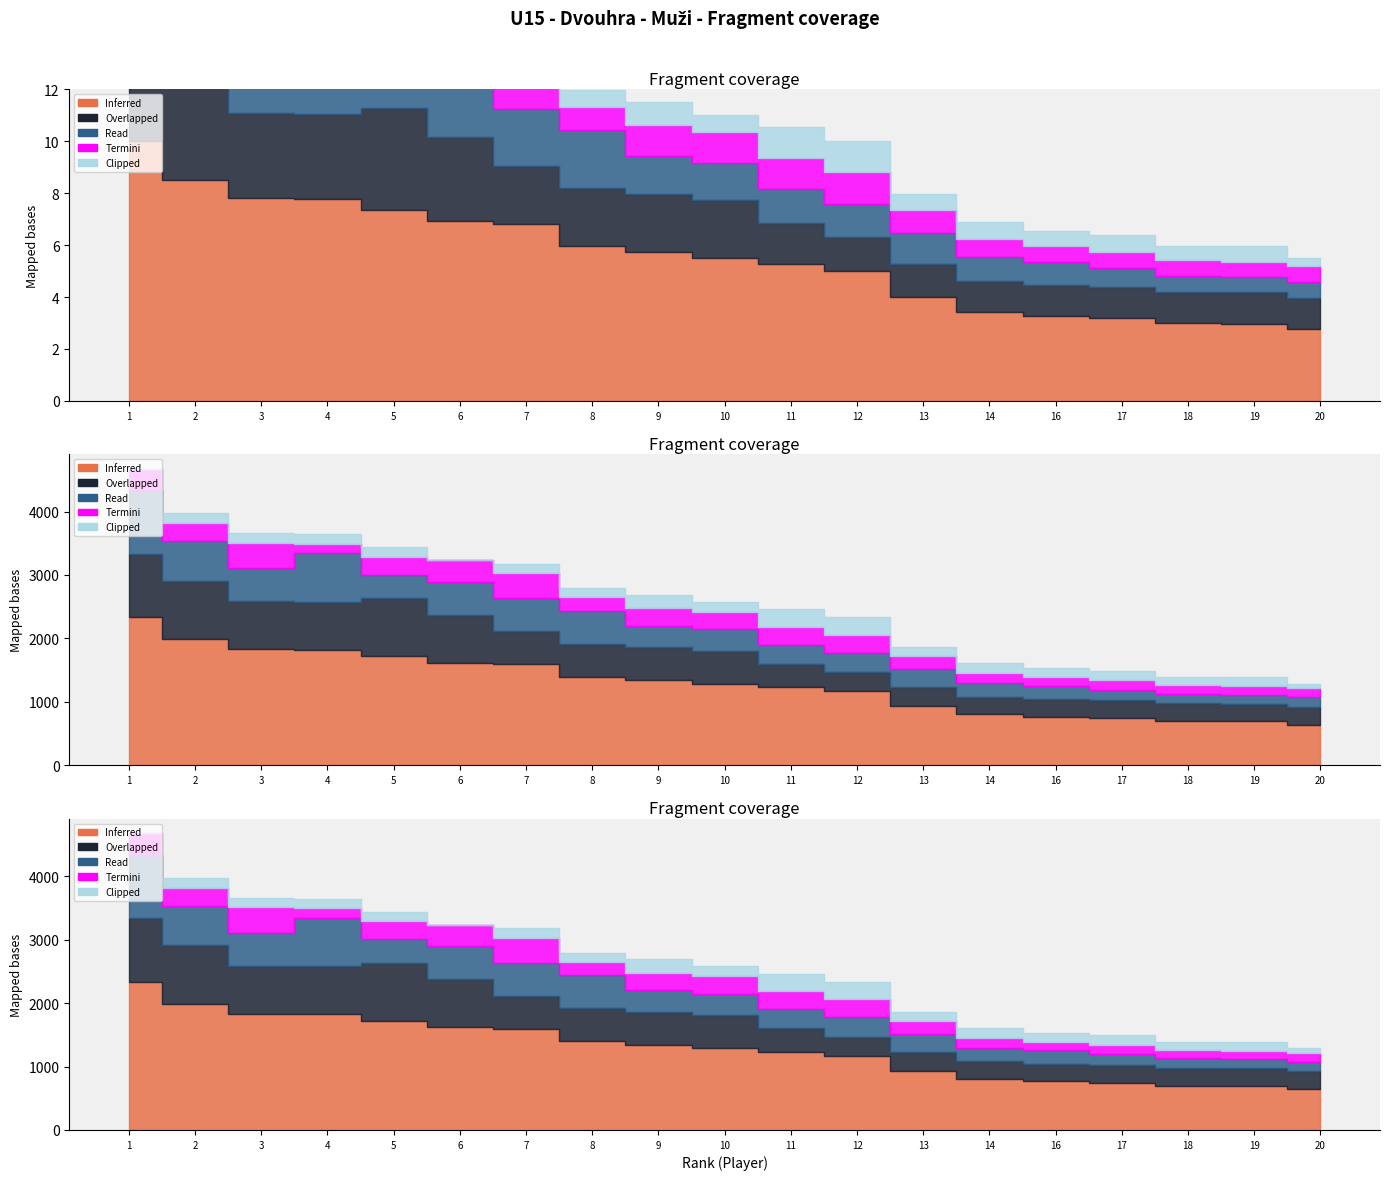

What is the average value of the Overlapped (col_6) series?

519